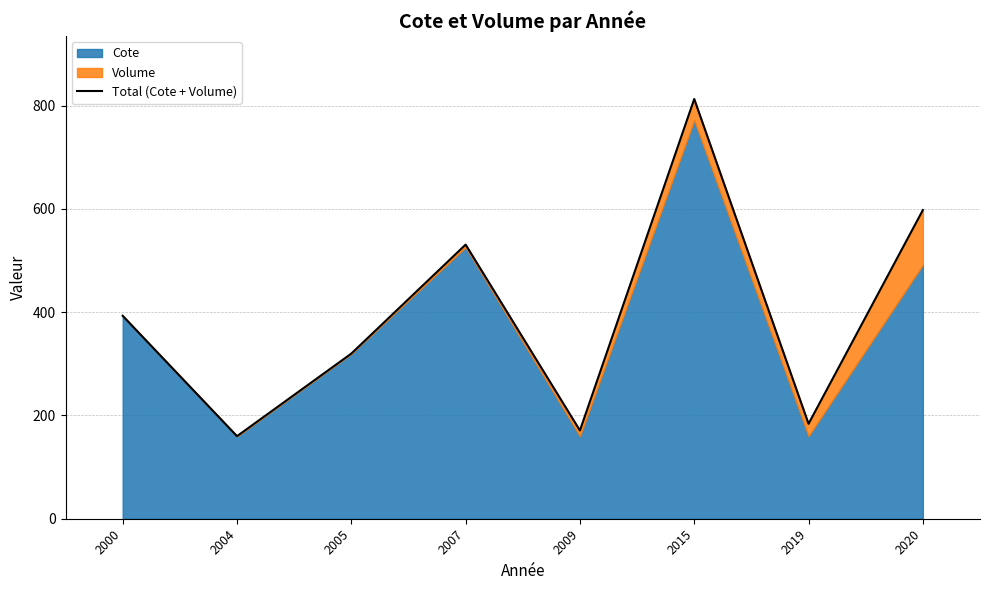

The value at 2019 is 183.9. True or false?

True